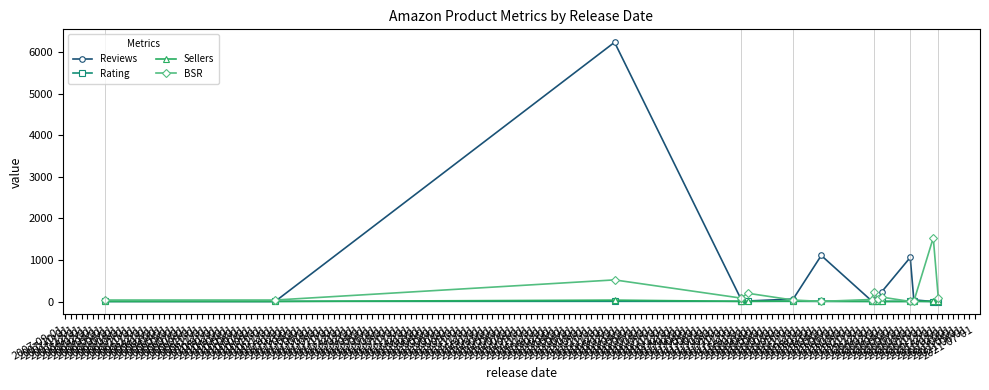

True or false: Sellers has more than 0 points higher than both neighbors.

True